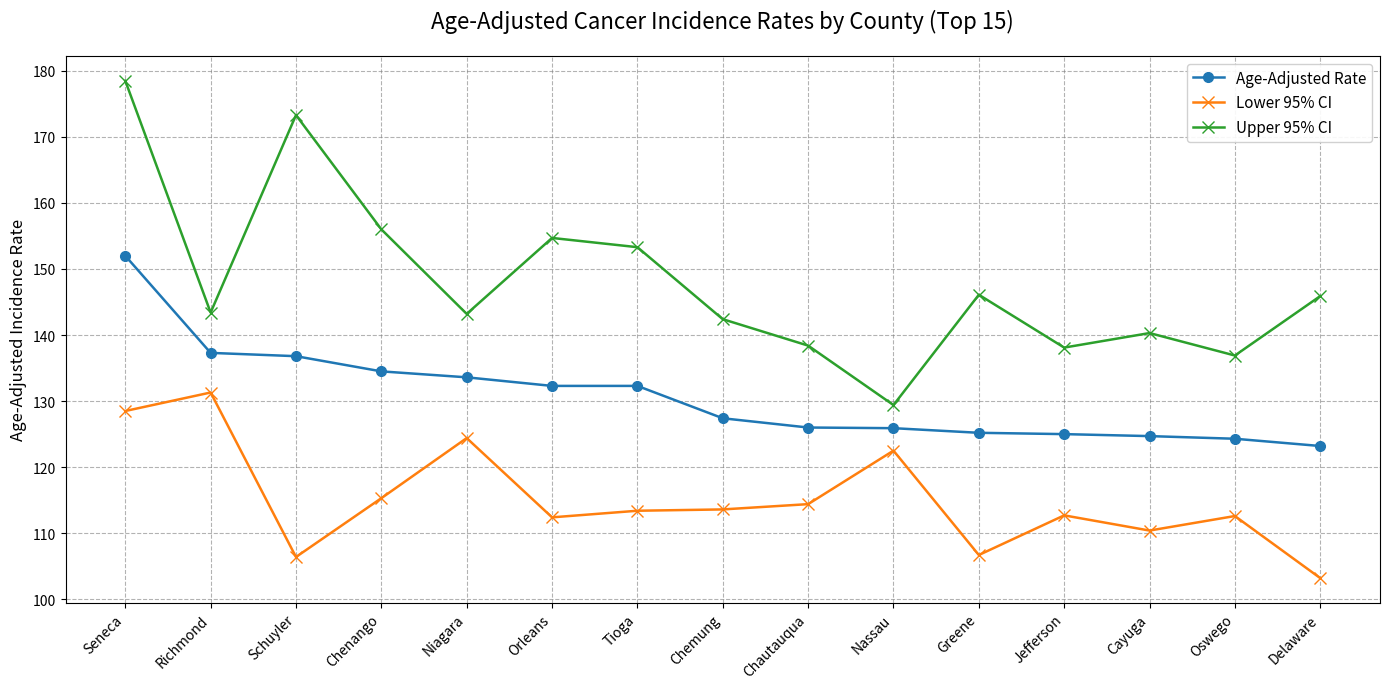

What is the label of the 8th point from the left?

Chemung